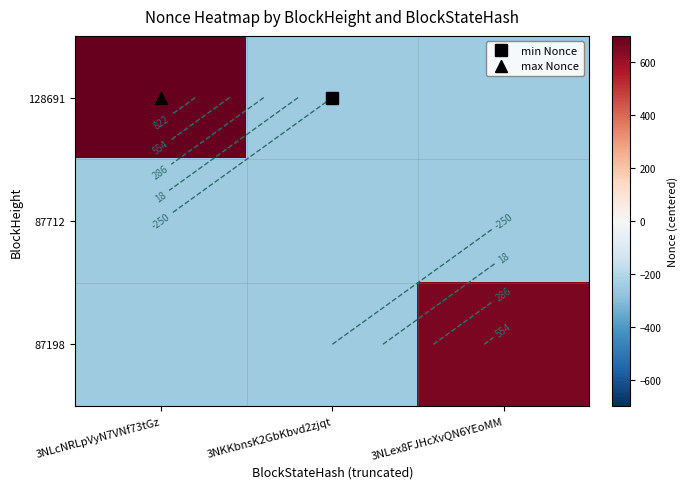

What is the total value across all series at 3NKKbnsK2GbKbvd2zjqt?

-749.3